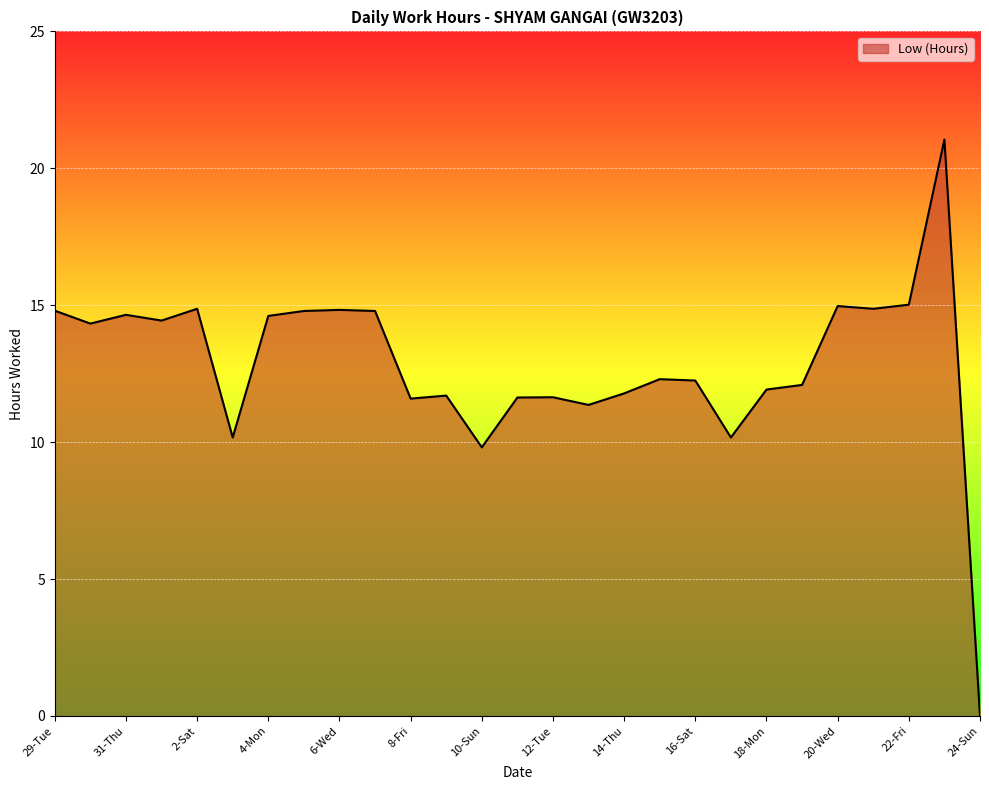

What is the maximum value shown in the chart?

21.1